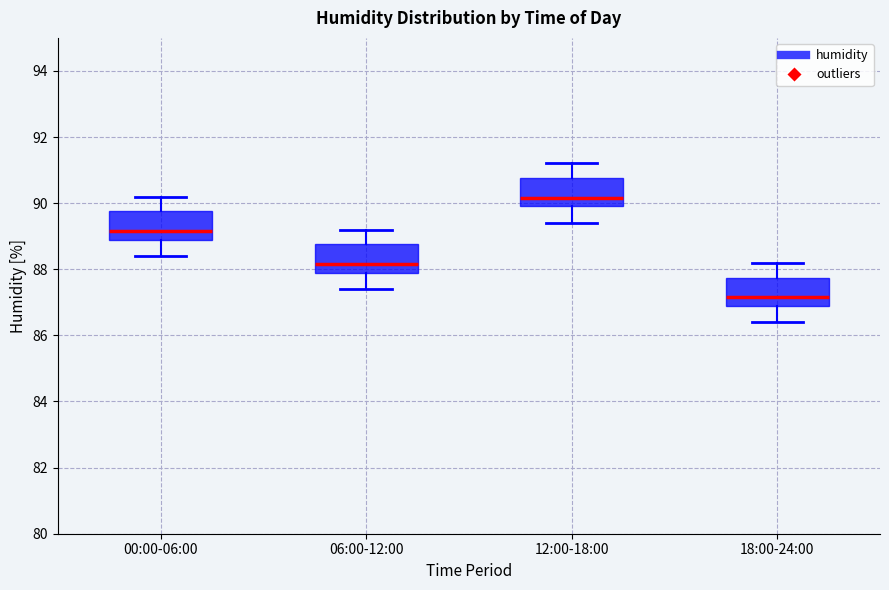

Which box has the highest median line?

12:00-18:00